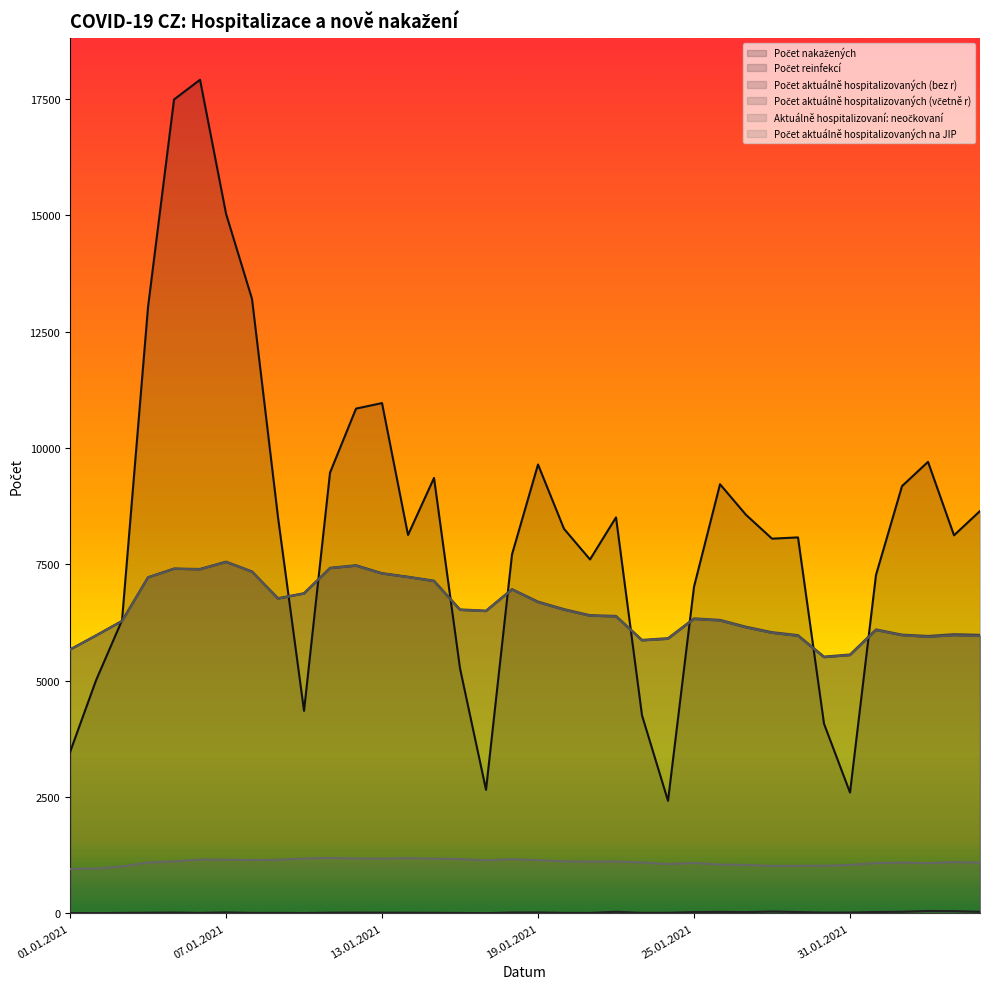

What is the difference between the Aktuálně hospitalizovaní: neočkovaní values at 21.01.2021 and 20.01.2021?

128